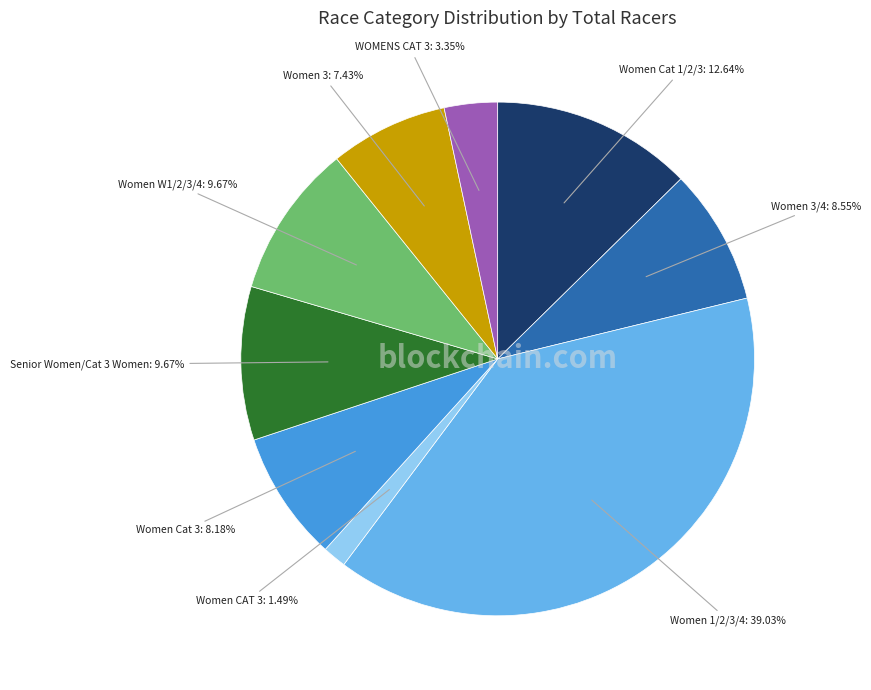

How many segments does this pie chart have?

9